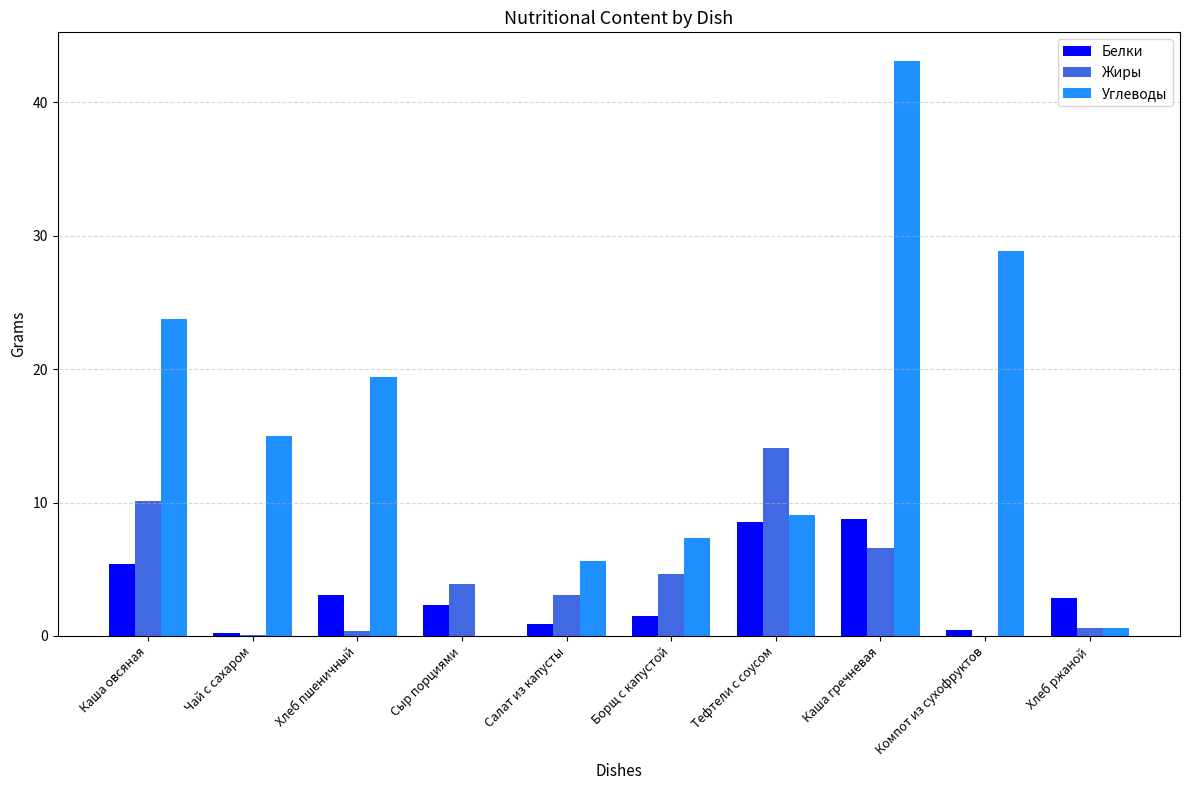

How many data points does each series have?

10